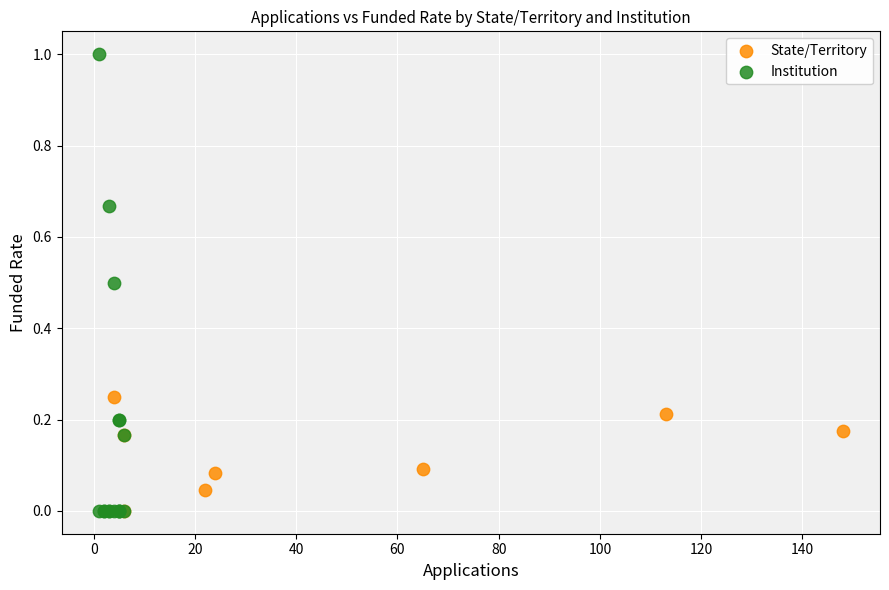

Which series has the widest spread of Y values?

Institution